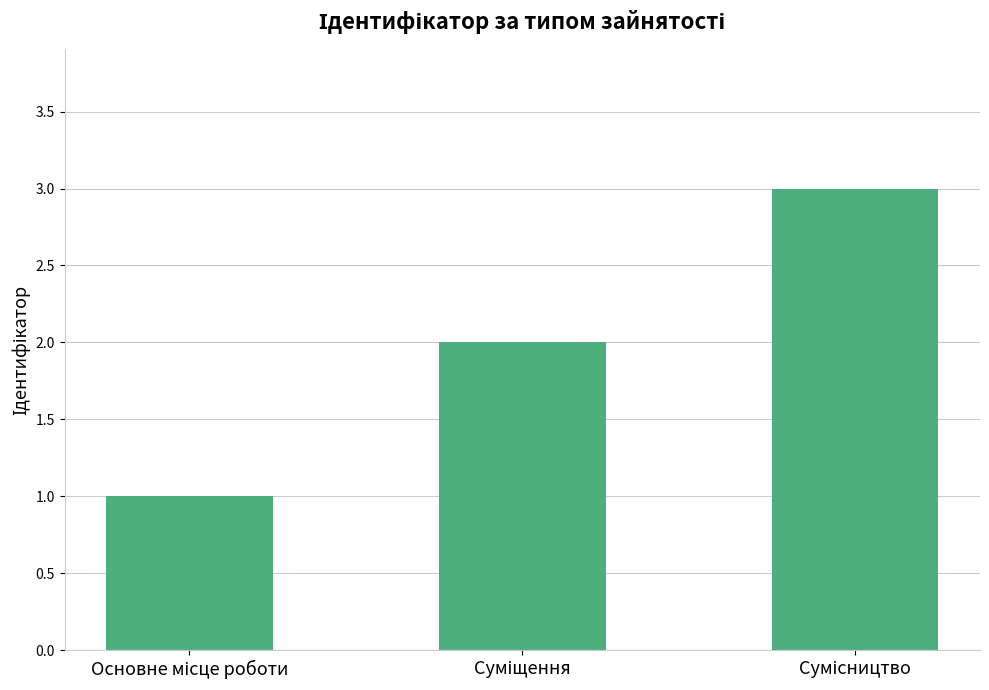

What is the greatest value displayed?

3